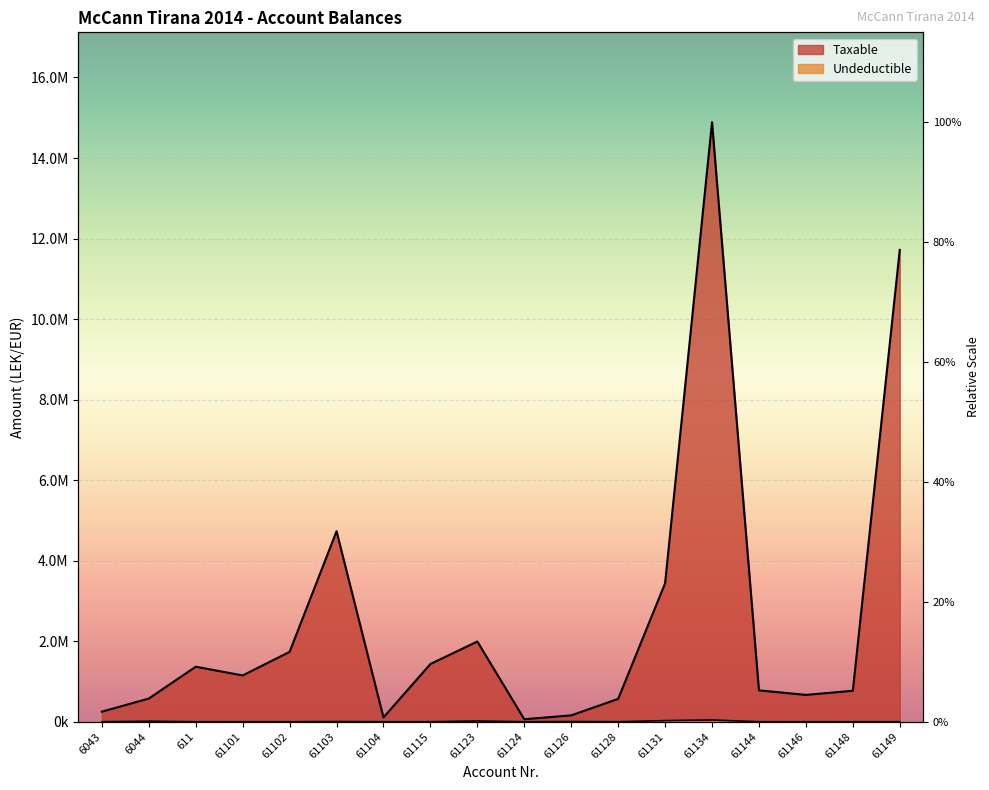

What is the difference between the Undeductible values at 61148 and 61131?

28000.0